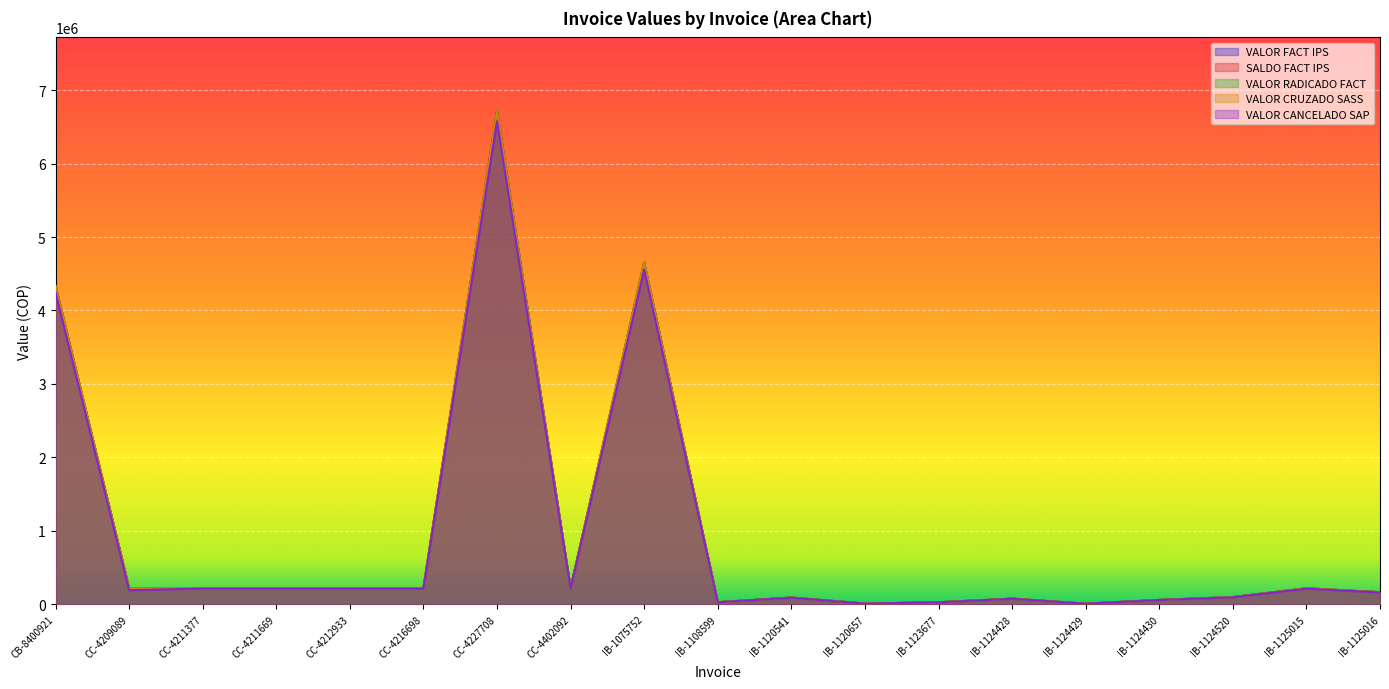

Rank the categories by VALOR CANCELADO SAP value from lowest to highest.

IB-1124429, IB-1120657, IB-1123677, IB-1108599, IB-1124430, IB-1124428, IB-1120541, IB-1124520, IB-1125016, CC-4209089, IB-1125015, CC-4211377, CC-4211669, CC-4212933, CC-4216698, CC-4402092, CB-8400921, IB-1075752, CC-4227708